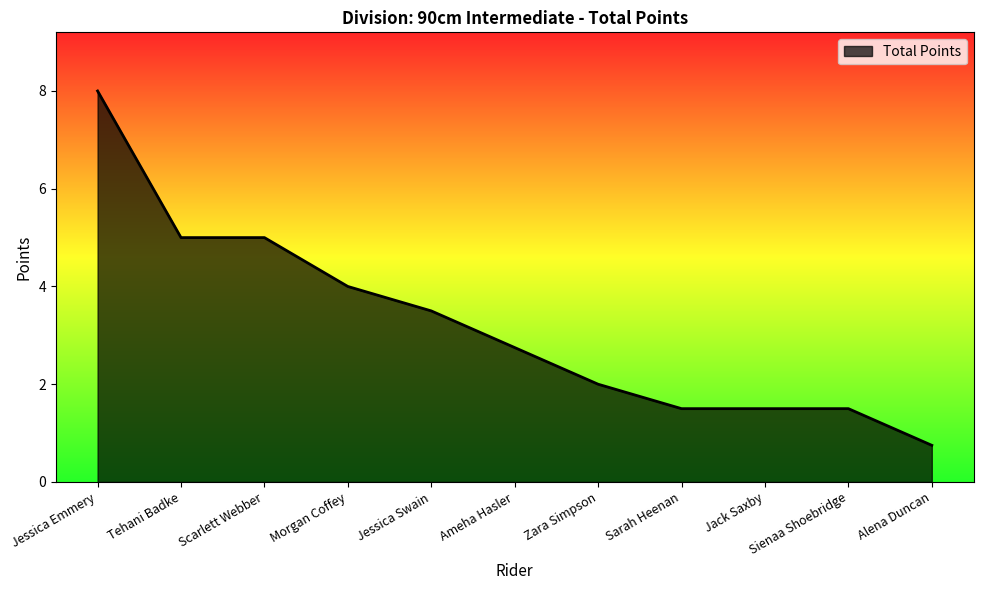

How many categories are shown in the chart?

11